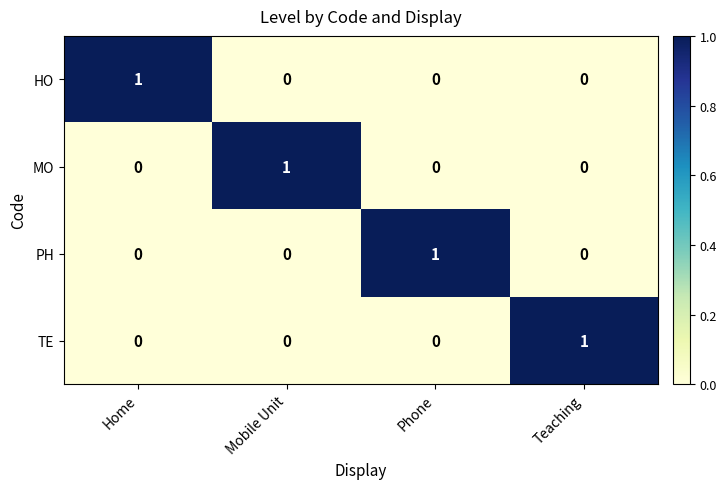

At which label does TE reach its peak?

Teaching